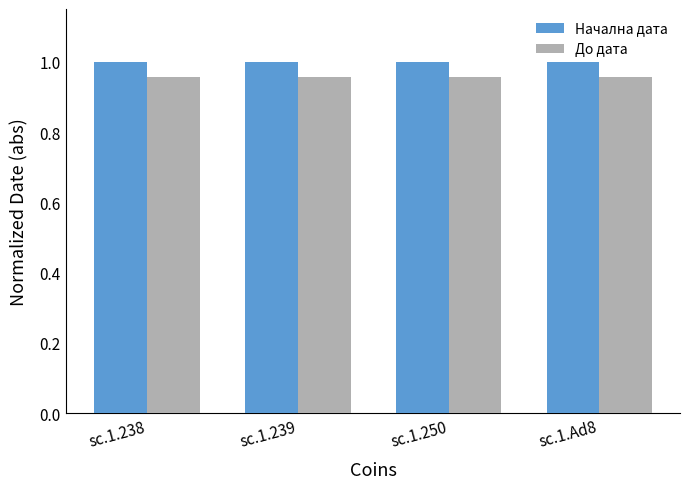

What is the label of the 3rd bar from the left?

sc.1.250